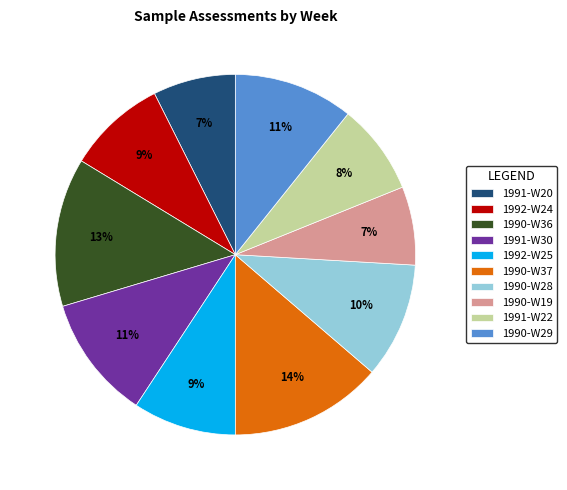

Between 1992-W25 and 1990-W28, which is larger?

1990-W28